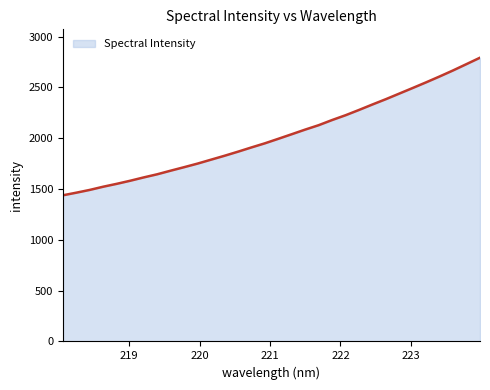

What is the difference between the maximum and minimum values?

1354.1